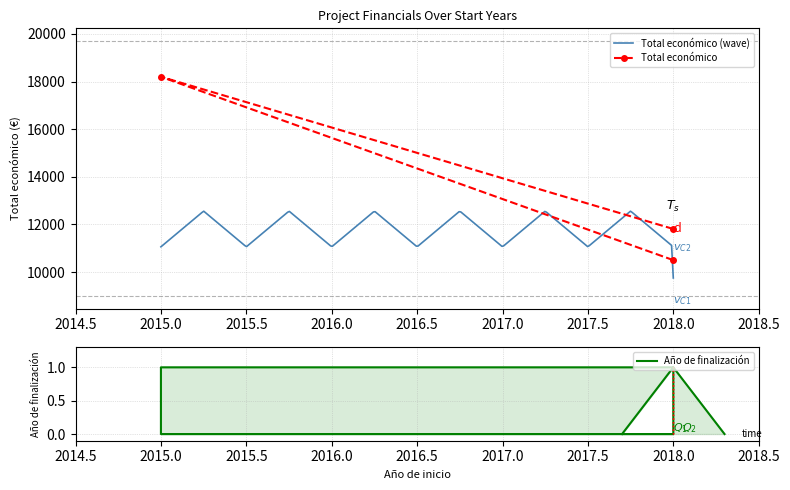

Read the value at 2018, to the nearest 10.

11810